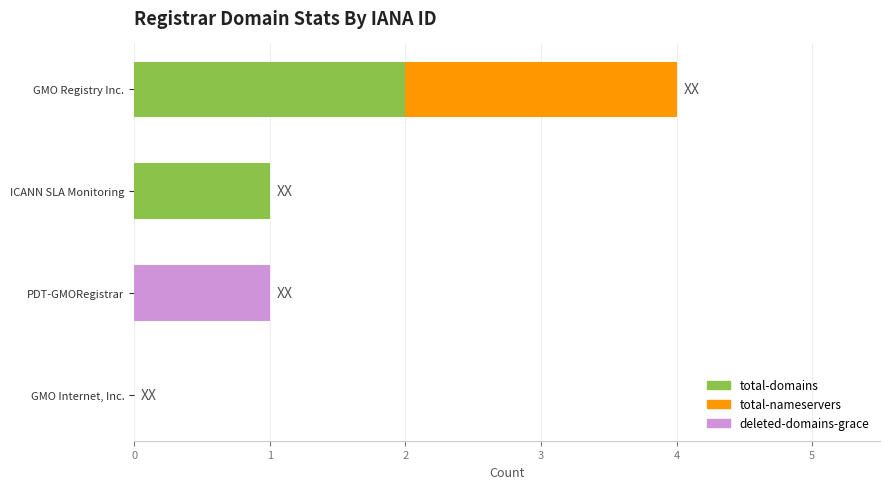

The total-domains series shows 0 at GMO Internet, Inc.. True or false?

True